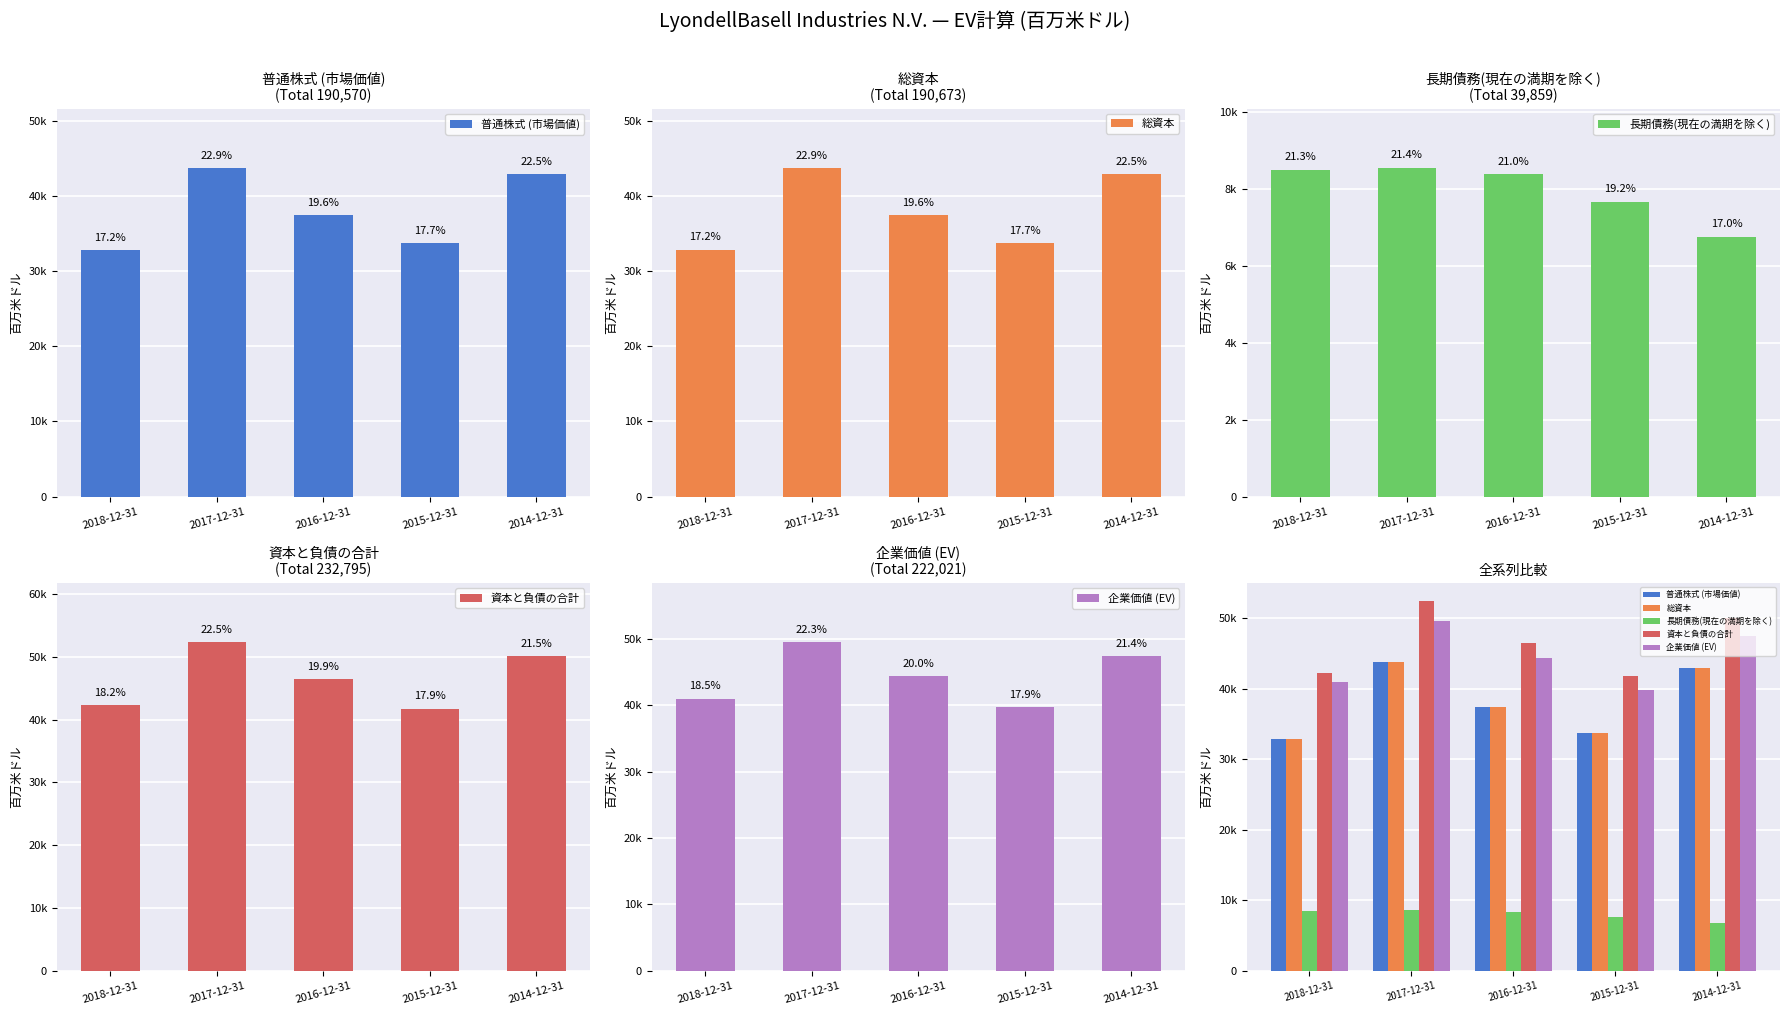

How many groups of bars are there?

5